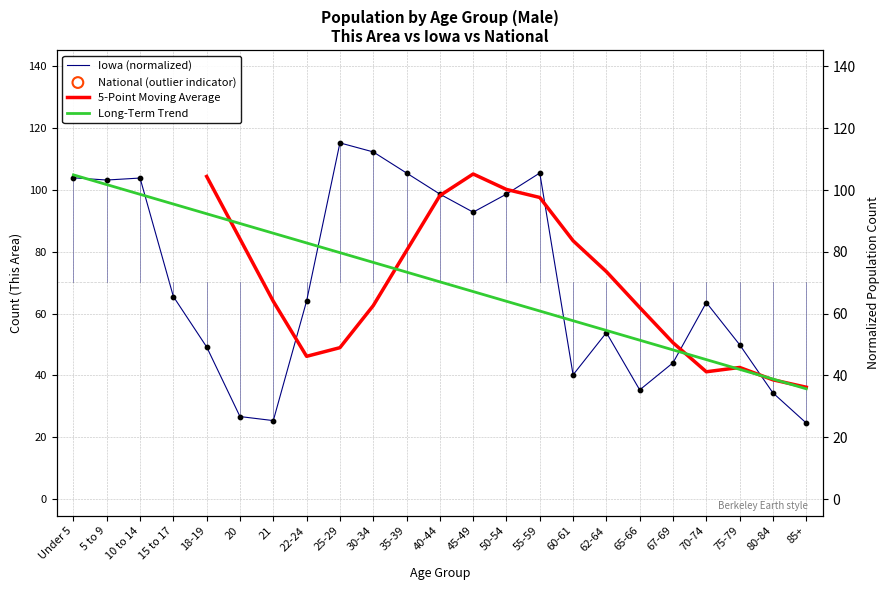

At how many categories does at least one series exceed 31?

23